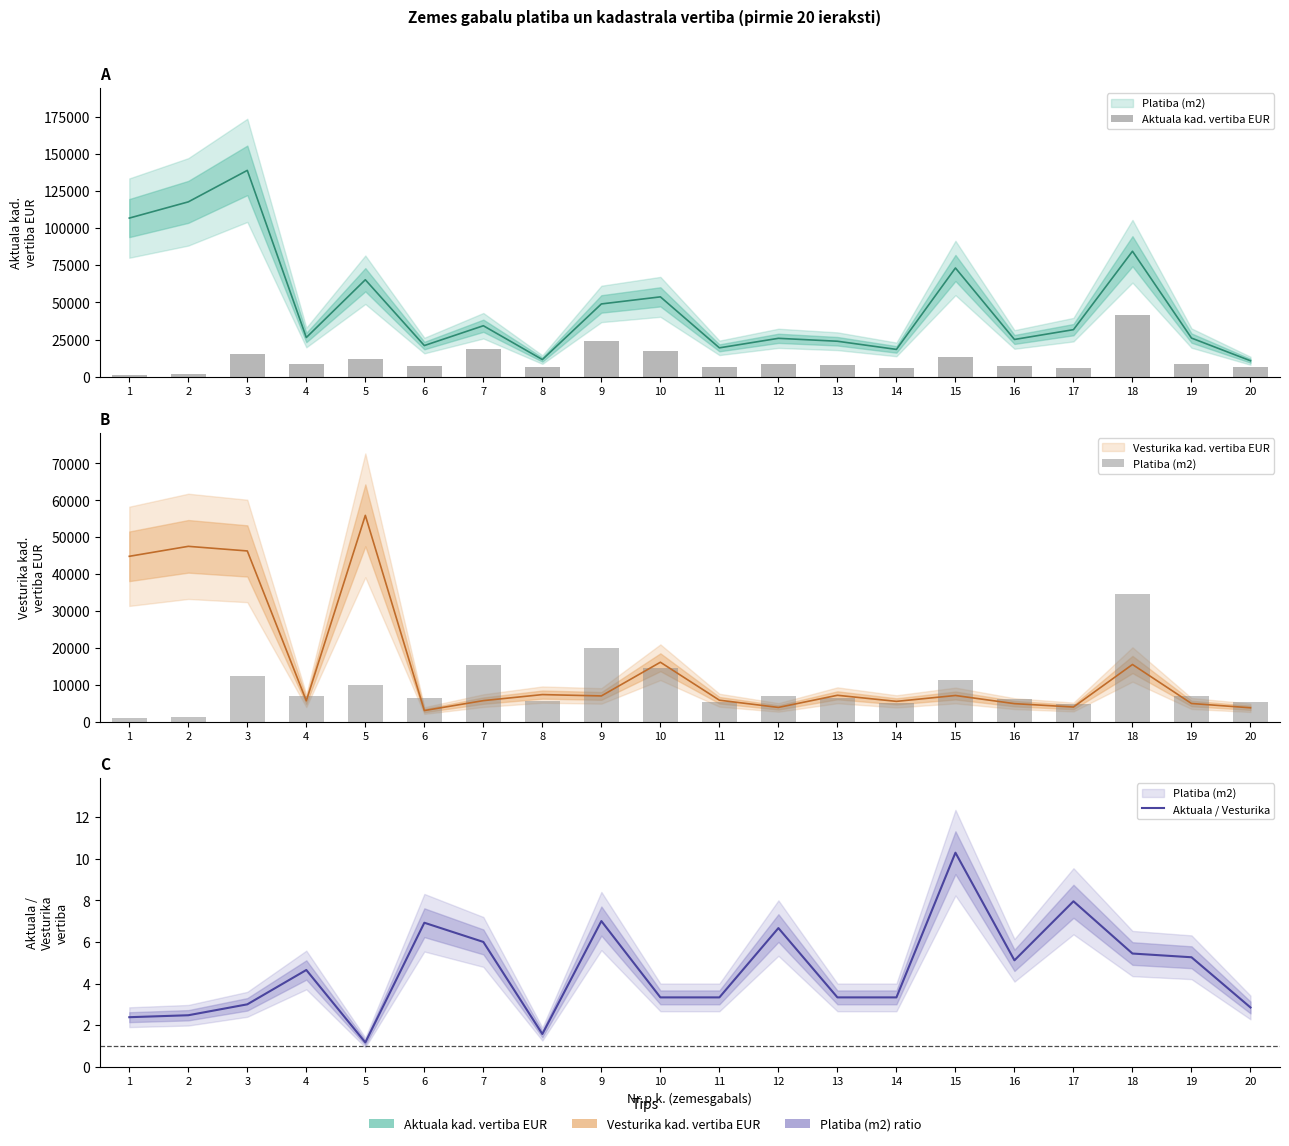

What is the difference between the highest and lowest values at 9?

23890.8